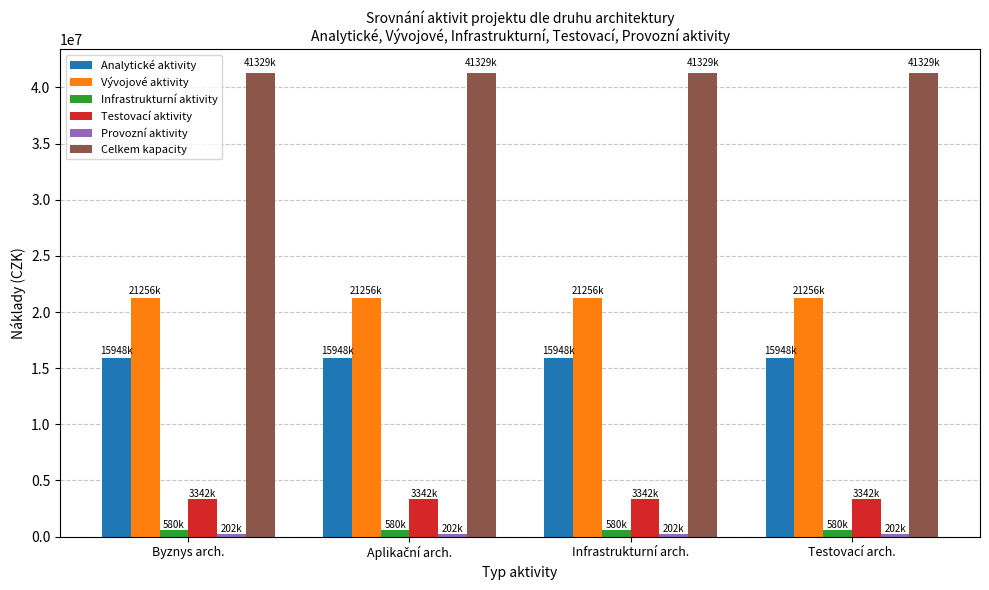

What is the label of the 3rd bar from the left?

Infrastrukturní arch.